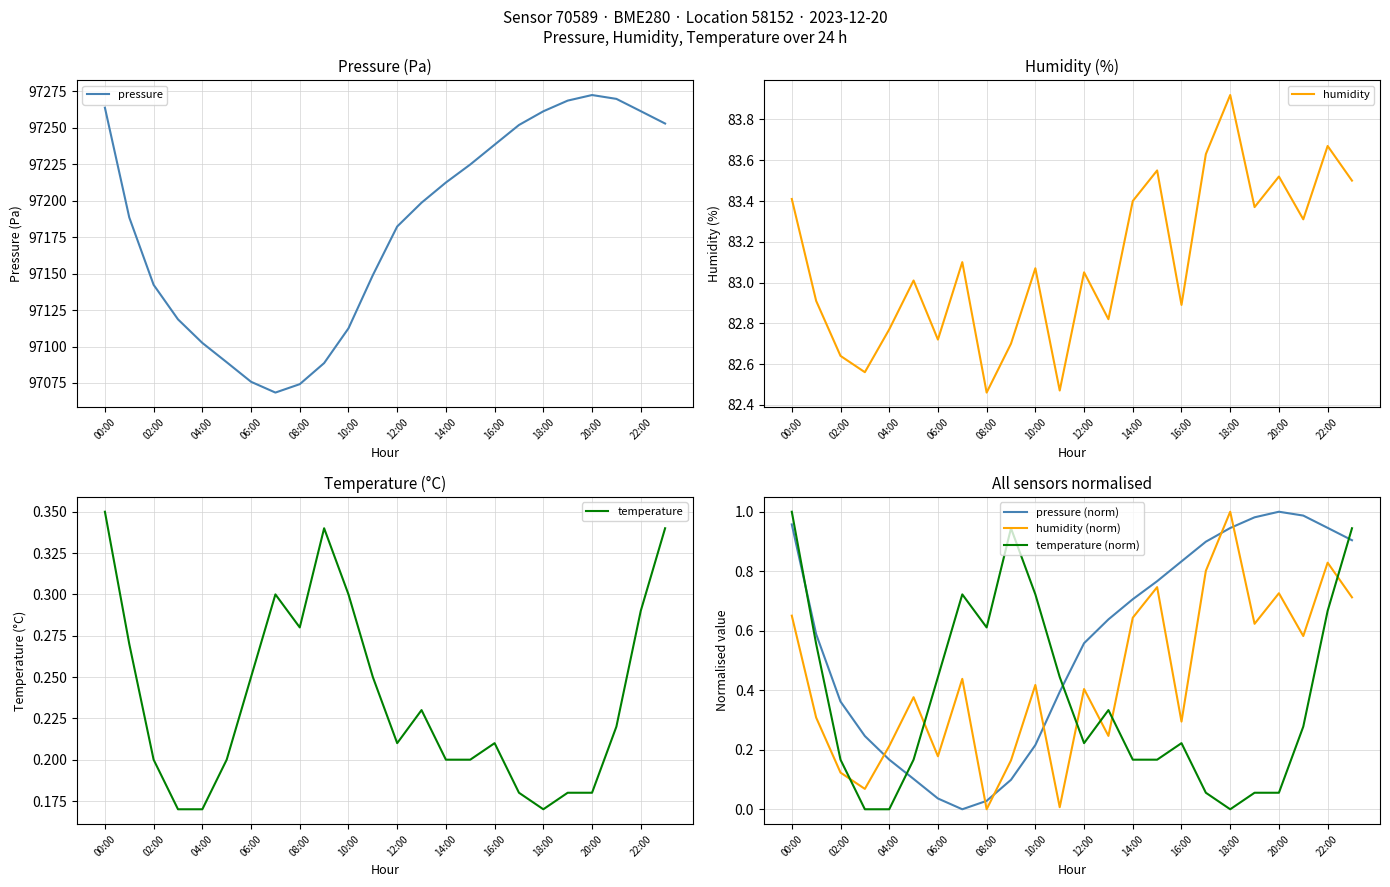

What is the label of the 5th point from the right?

19